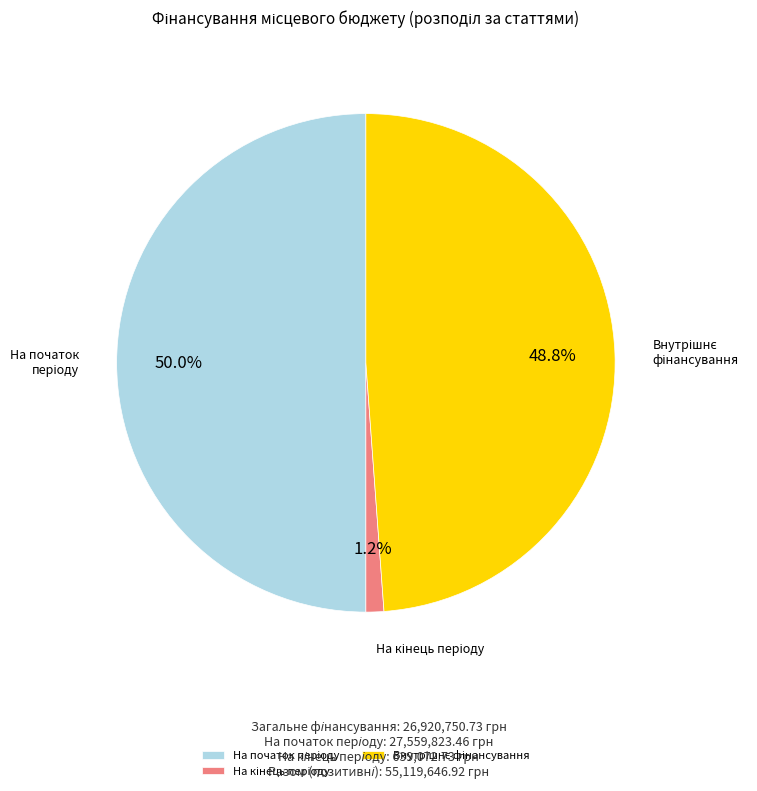

Count the number of slices in the pie.

3